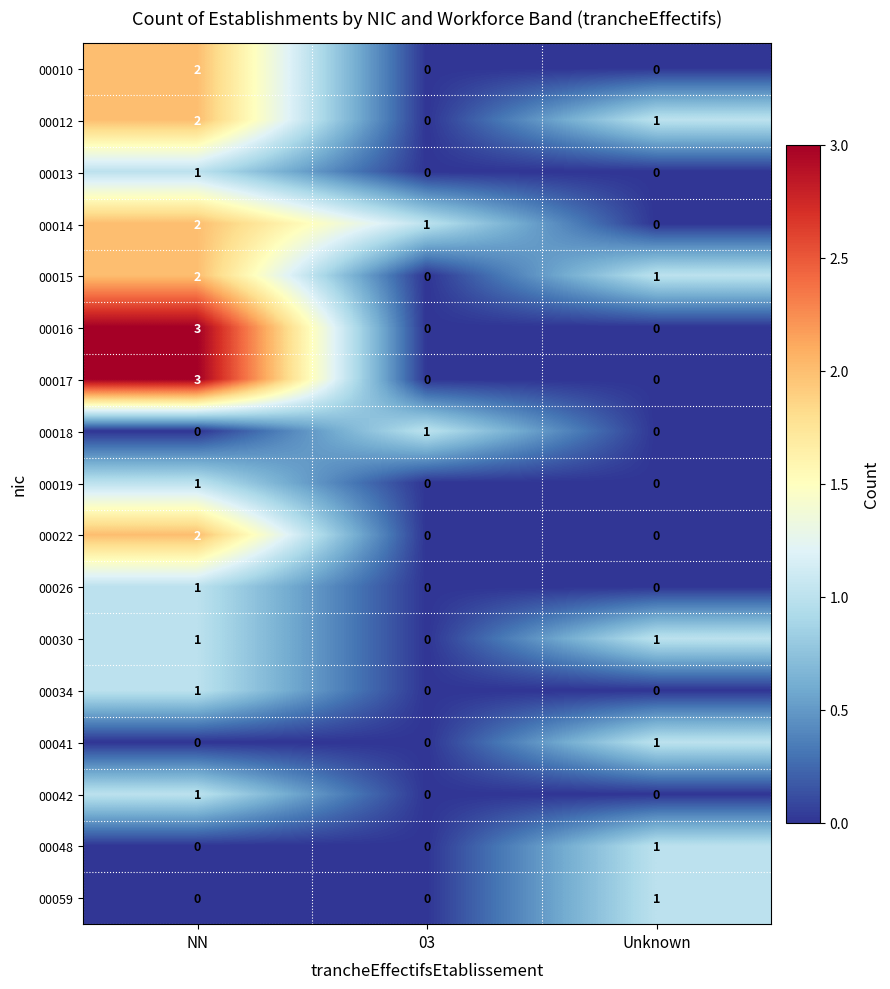

At which label does 00059 reach its peak?

Unknown